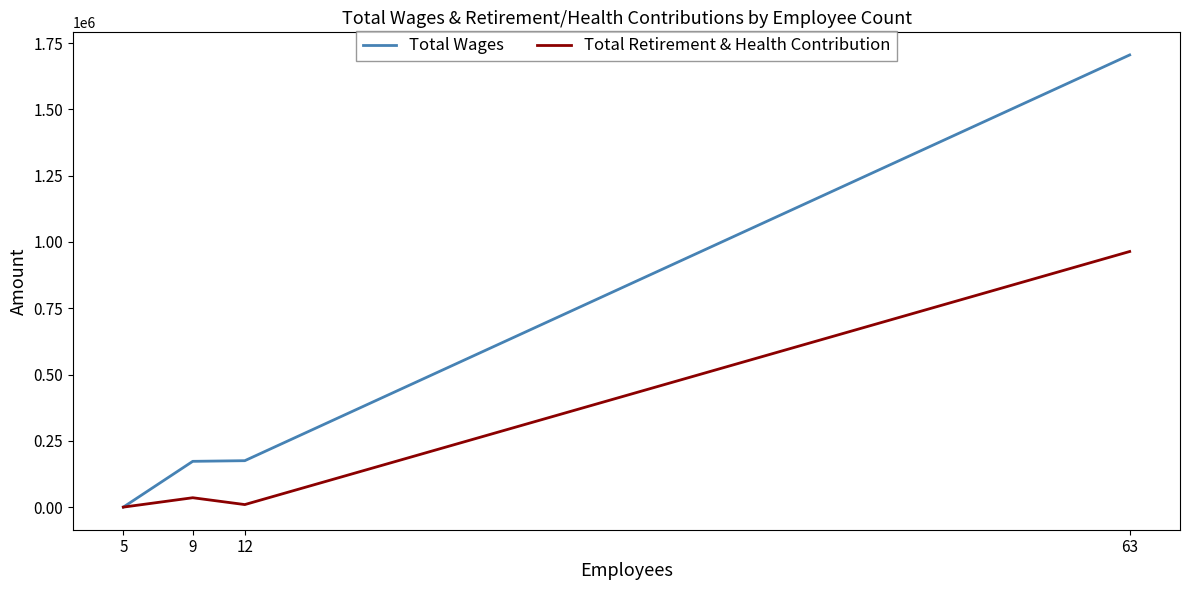

Where is the first local minimum for Total Retirement & Health Contribution?

12